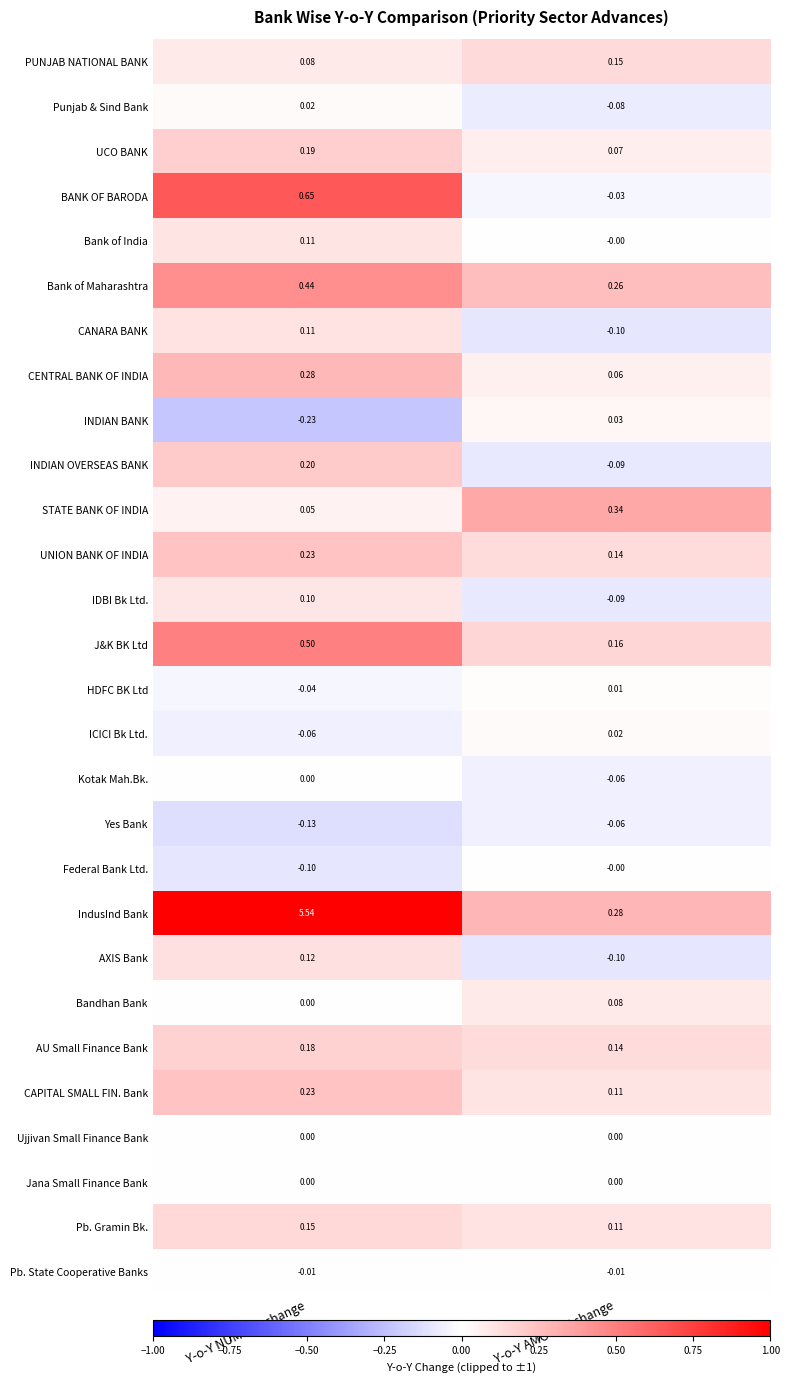

At which category is the sum across all series the highest?

Y-o-Y NUMBER change